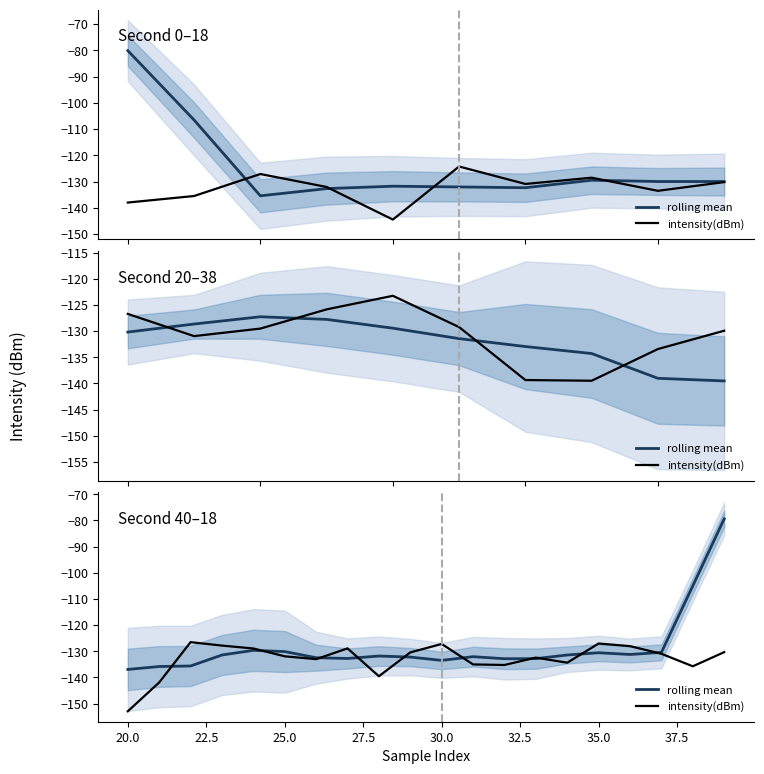

How many interior local valleys does the intensity(dBm) series have?

5